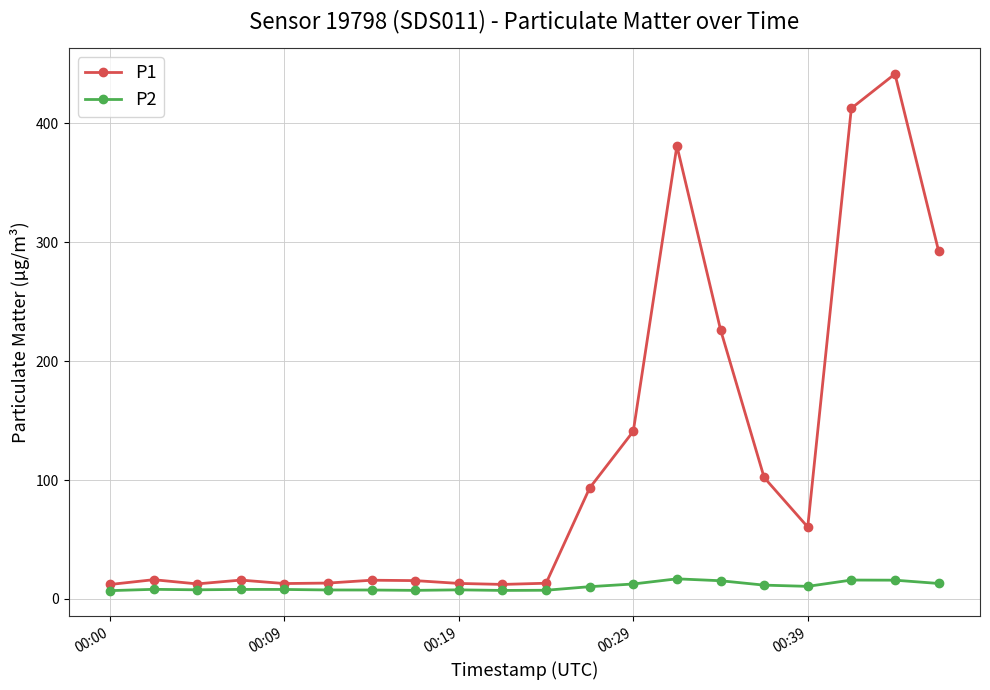

True or false: P2 and P1 cross at least once.

False